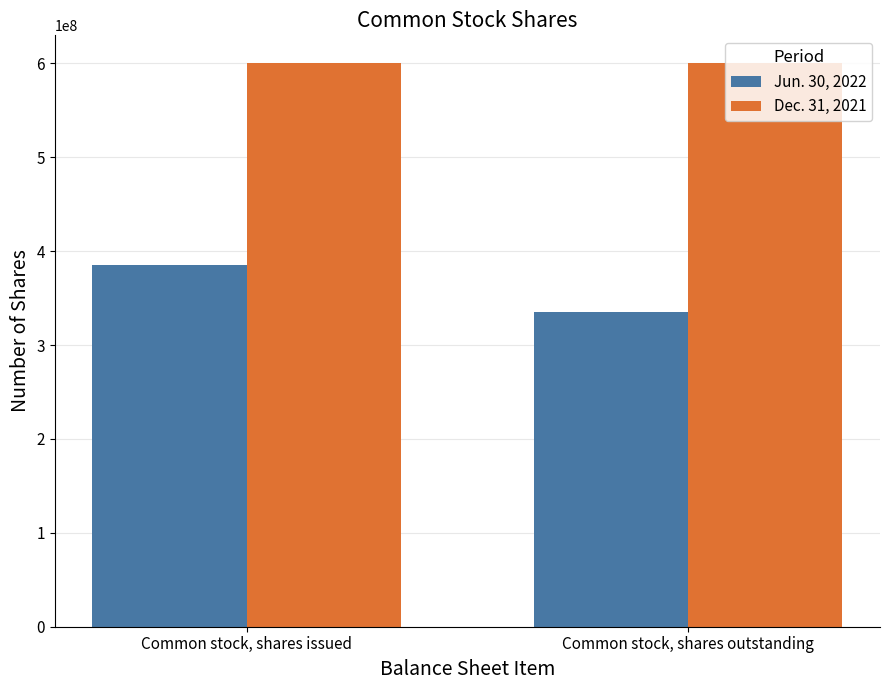

What is the label of the 2nd bar from the right?

Common stock, shares issued